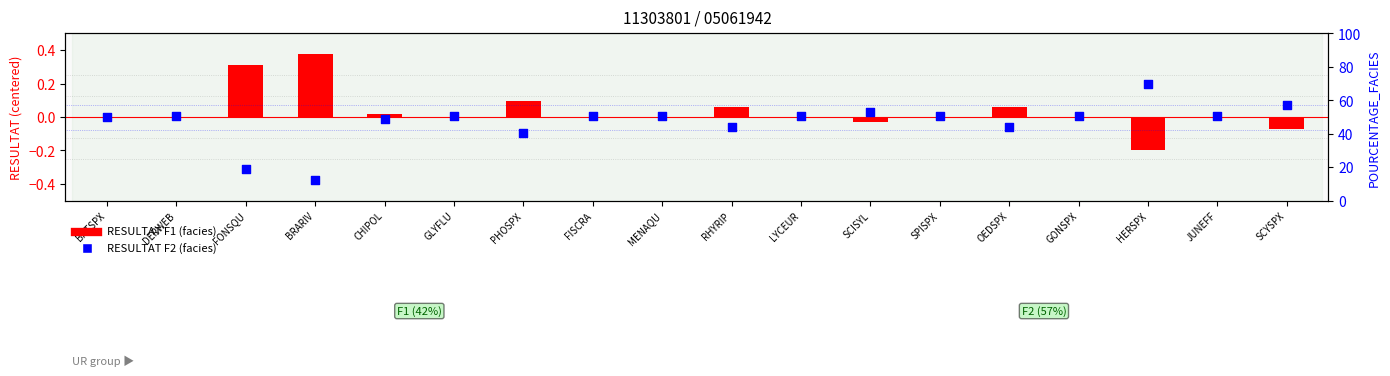

What are all the series names shown in the legend?

RESULTAT F1, RESULTAT F2